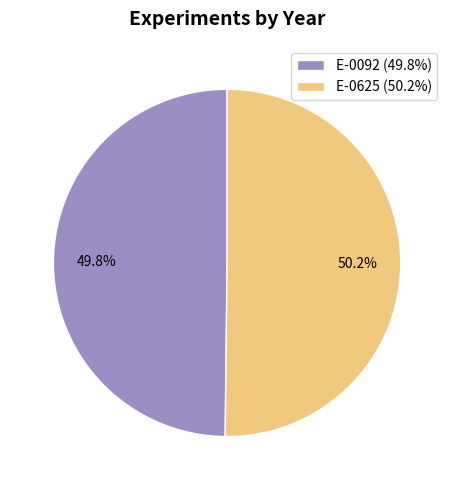

To the nearest percent, what is the average slice percentage?

50%